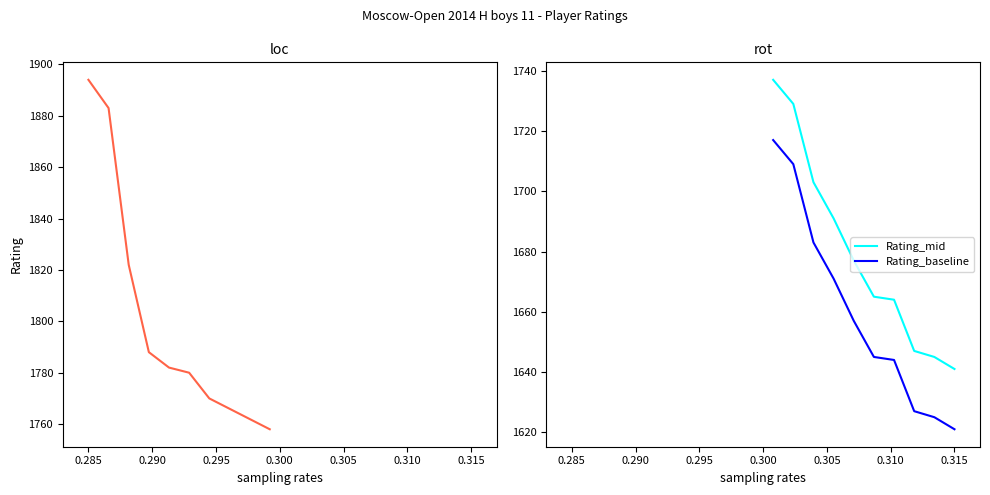

True or false: Rating_mid and Rating_baseline cross at least once.

False